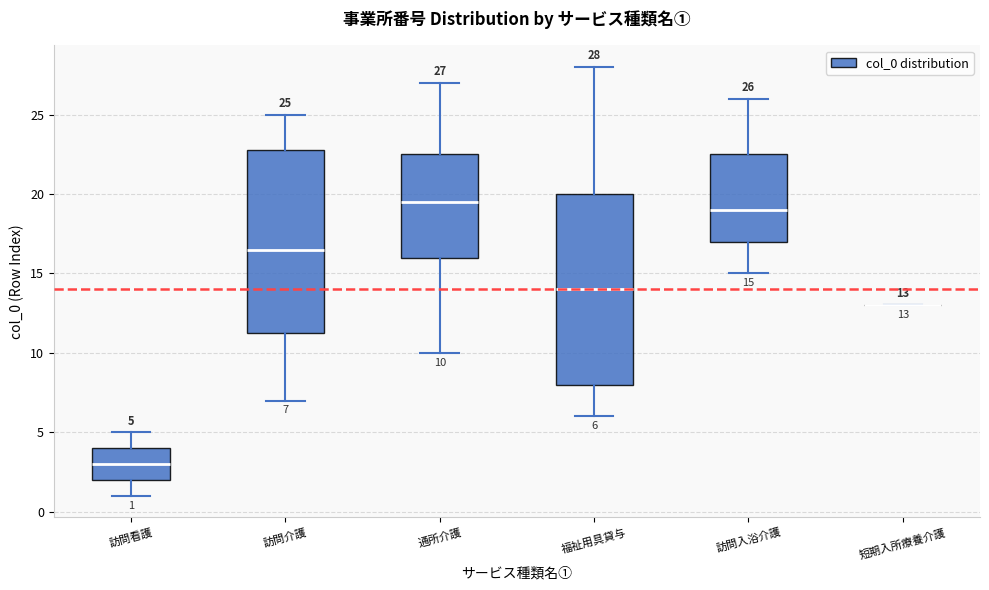

Which box is the tallest, from its lower edge to its upper edge?

福祉用具貸与